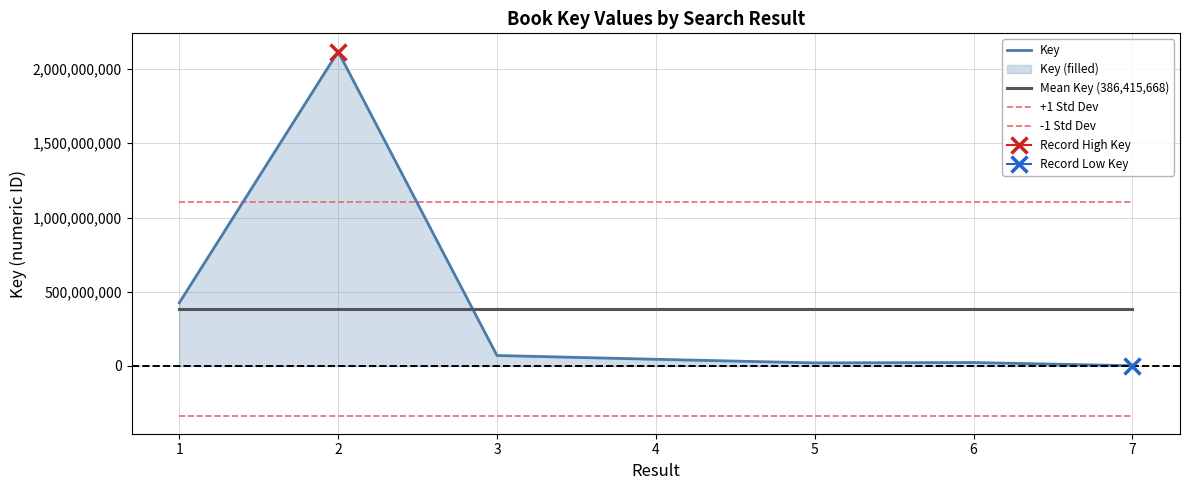

Is the value of -1 Std Dev at 7 greater than the value of +1 Std Dev at 3?

No